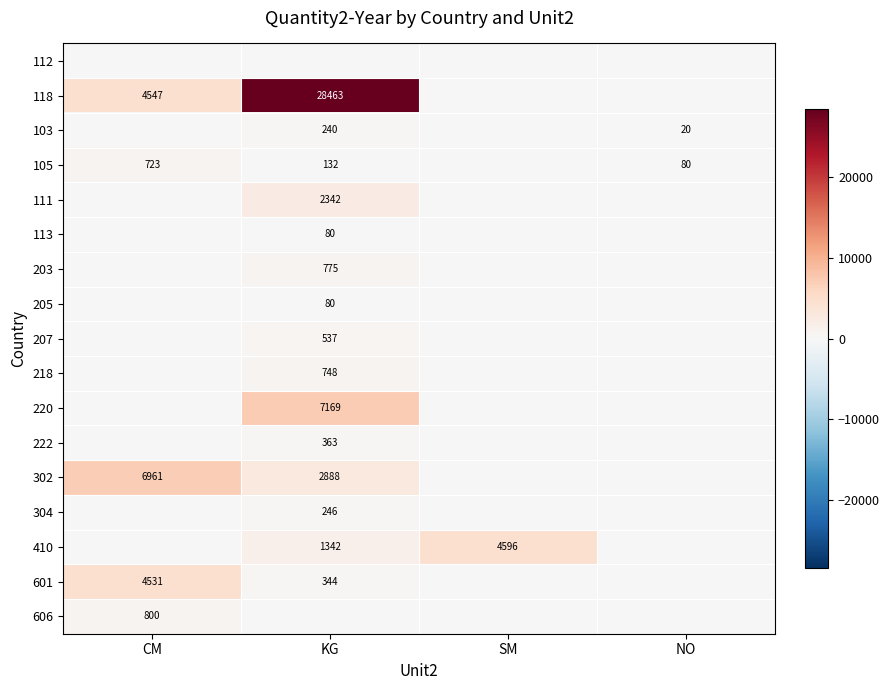

Is it true that 601 equals 344 at KG?

True